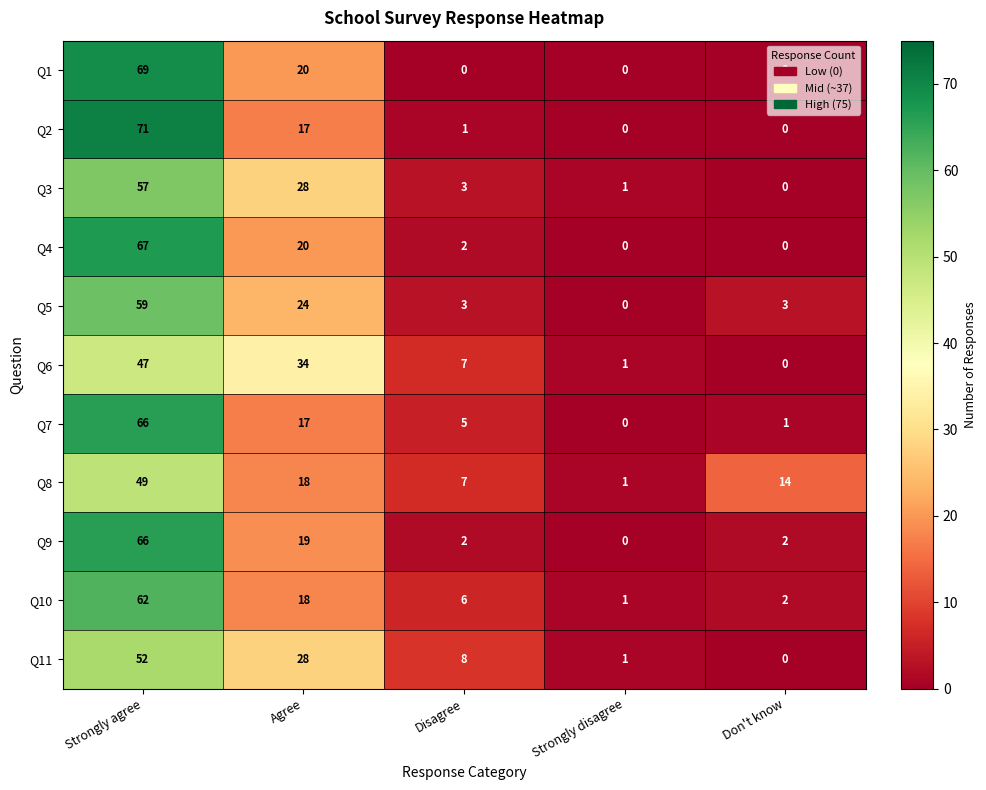

What is the difference between the second highest and second lowest values in the Q9 series?

17